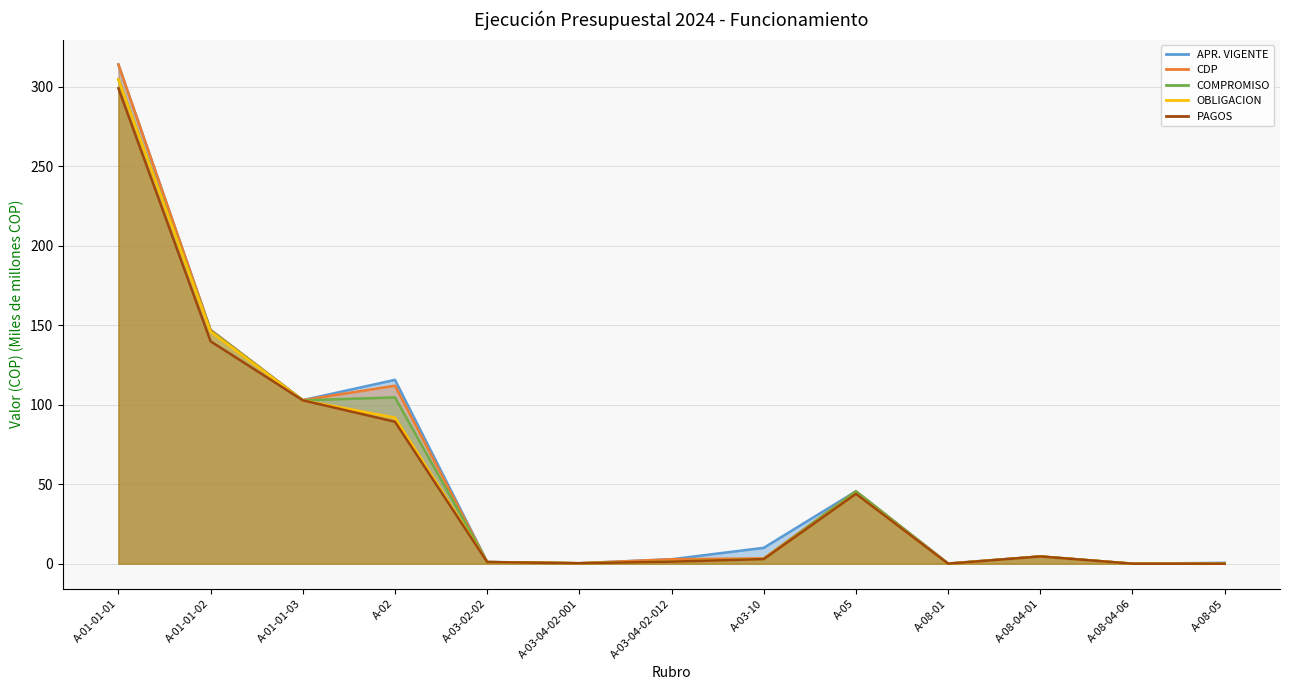

Reading left to right, what are all the values shown in this chart?

APR. VIGENTE: A-01-01-01=314.0	A-01-01-02=147.1	A-01-01-03=102.9	A-02=115.7	A-03-02-02=1.1	A-03-04-02-001=0.3	A-03-04-02-012=2.8	A-03-10=10.0	A-05=45.5	A-08-01=0.2	A-08-04-01=4.6	A-08-04-06=0.0	A-08-05=0.6
CDP: A-01-01-01=314.0	A-01-01-02=147.1	A-01-01-03=102.9	A-02=112.0	A-03-02-02=1.0	A-03-04-02-001=0.3	A-03-04-02-012=2.8	A-03-10=3.4	A-05=45.5	A-08-01=0.0	A-08-04-01=4.6	A-08-04-06=0.0	A-08-05=0.0
COMPROMISO: A-01-01-01=304.6	A-01-01-02=146.6	A-01-01-03=102.8	A-02=104.6	A-03-02-02=1.0	A-03-04-02-001=0.3	A-03-04-02-012=1.3	A-03-10=3.0	A-05=45.5	A-08-01=0.0	A-08-04-01=4.6	A-08-04-06=0.0	A-08-05=0.0
OBLIGACION: A-01-01-01=304.6	A-01-01-02=145.9	A-01-01-03=102.8	A-02=91.9	A-03-02-02=1.0	A-03-04-02-001=0.3	A-03-04-02-012=1.3	A-03-10=3.0	A-05=44.0	A-08-01=0.0	A-08-04-01=4.6	A-08-04-06=0.0	A-08-05=0.0
PAGOS: A-01-01-01=299.0	A-01-01-02=139.9	A-01-01-03=102.8	A-02=89.3	A-03-02-02=1.0	A-03-04-02-001=0.3	A-03-04-02-012=1.3	A-03-10=2.9	A-05=44.0	A-08-01=0.0	A-08-04-01=4.6	A-08-04-06=0.0	A-08-05=0.0